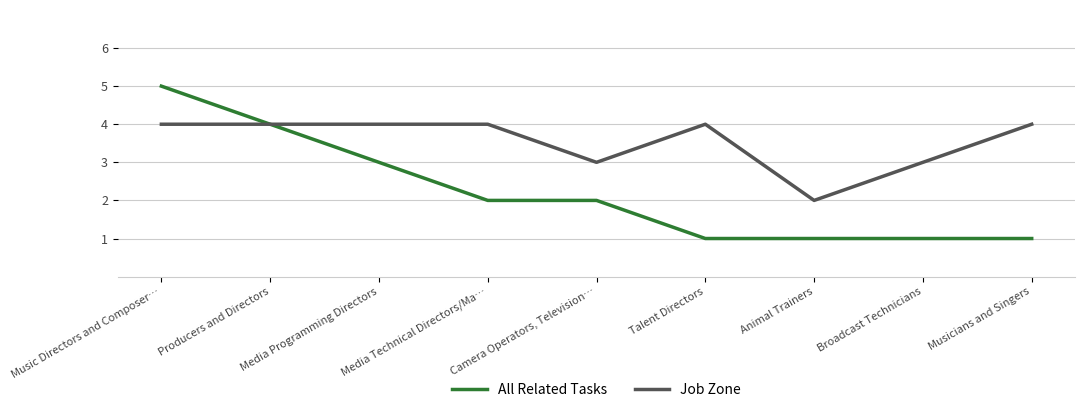

What are all the series names shown in the legend?

All Related Tasks, Job Zone